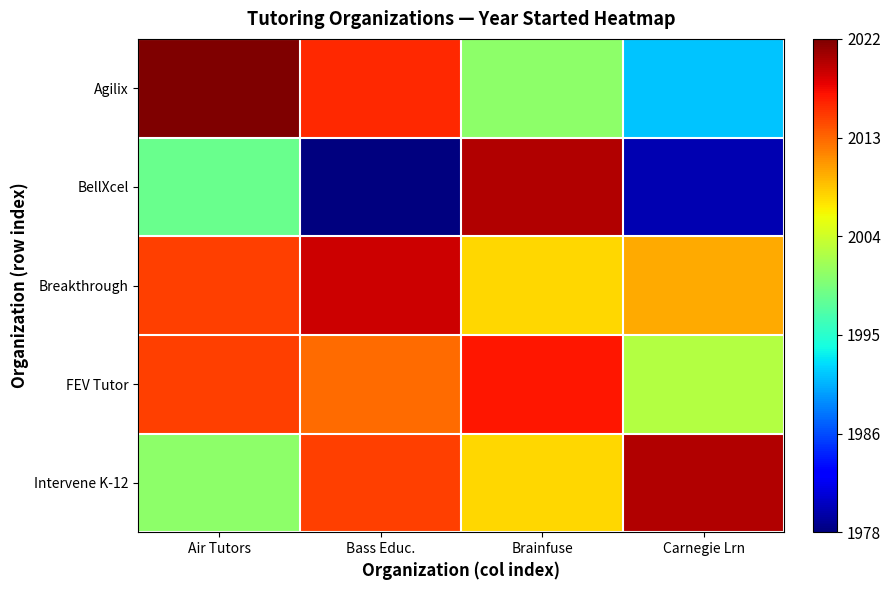

Which category has the highest value across all series?

Air Tutors